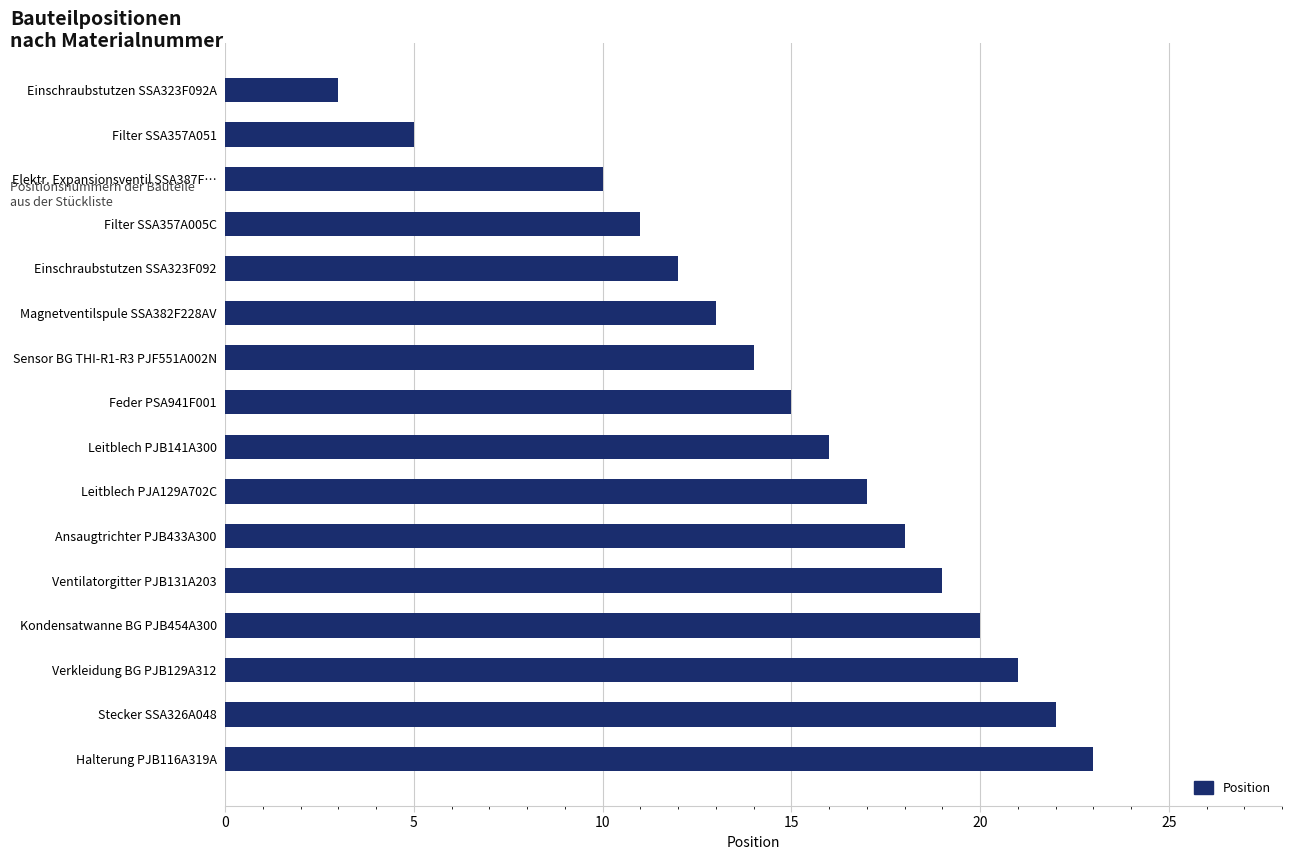

Which label corresponds to the largest value in the chart?

Halterung PJB116A319A